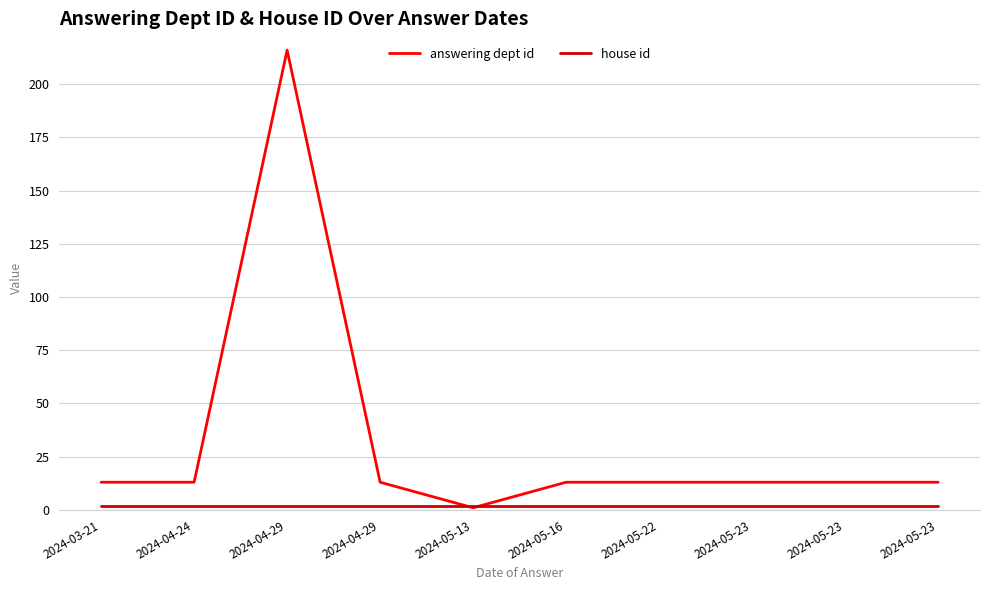

Which has a higher value, 2024-05-13 or 2024-05-23?

2024-05-23